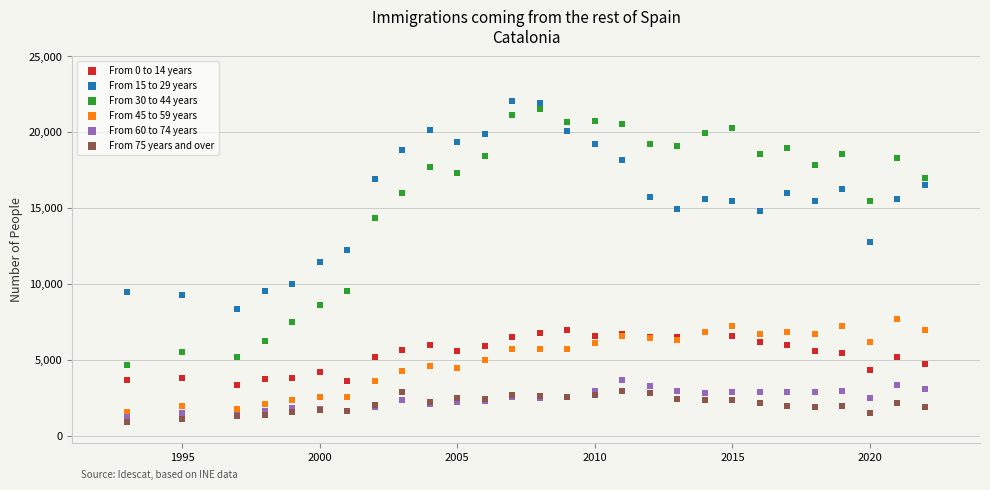

What is the X range (max minus min) for the scatter plot?

29